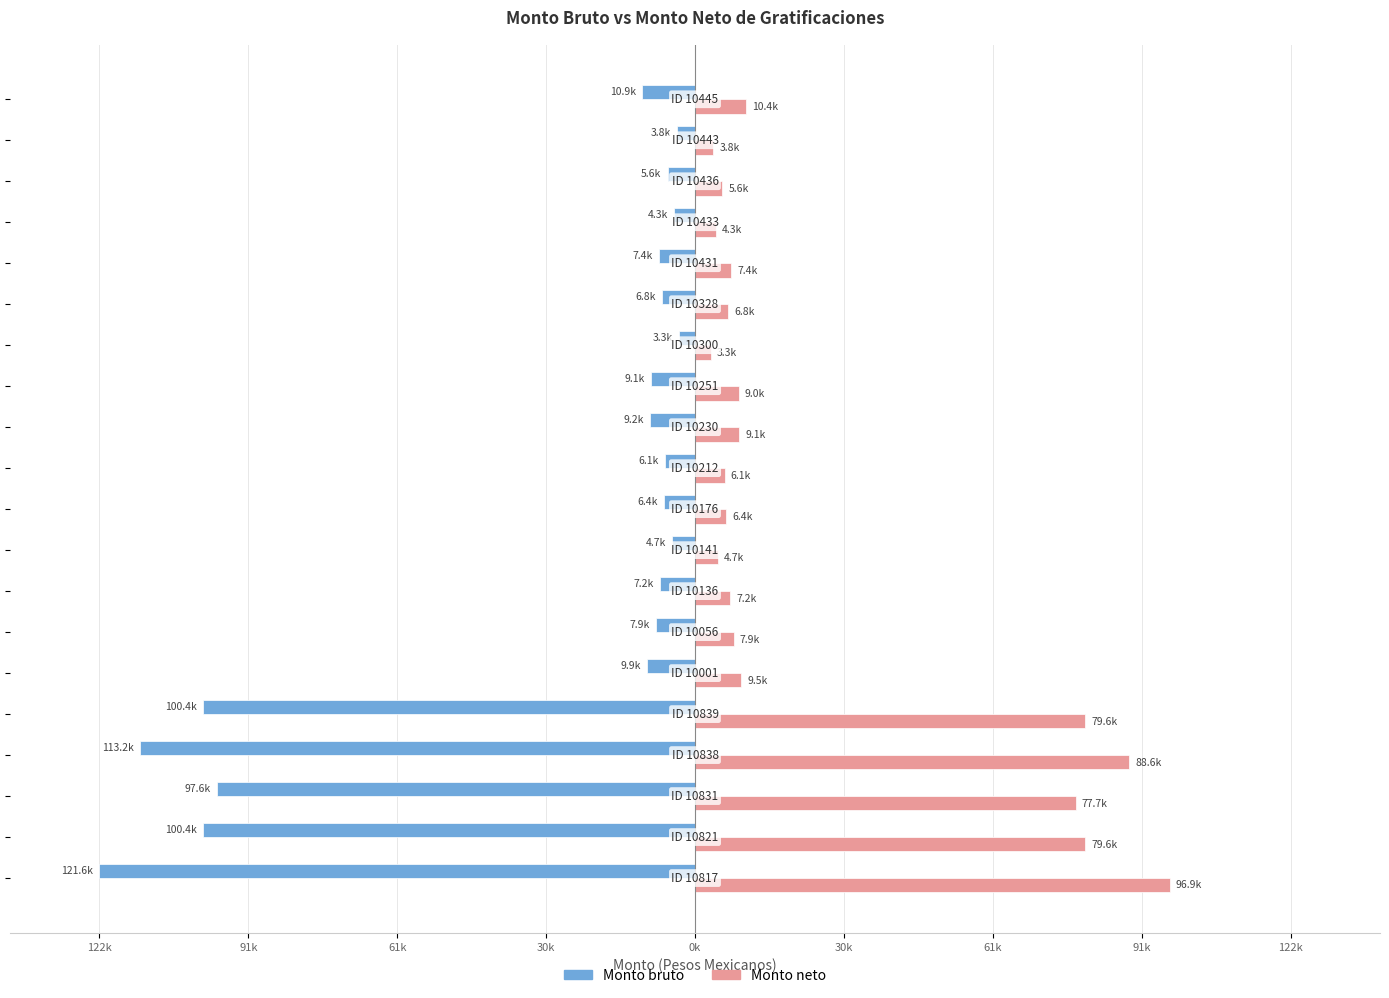

What are all the series names shown in the legend?

Monto bruto, Monto neto